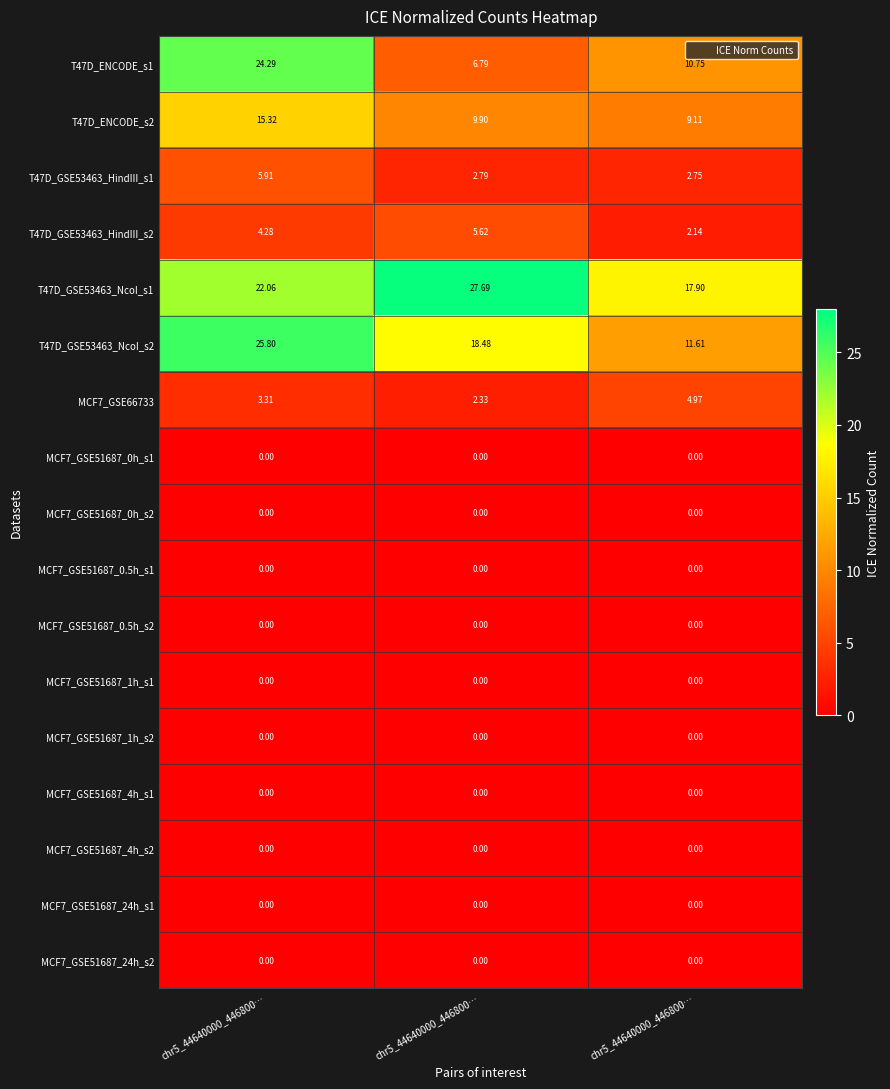

How many data points does each series have?

3